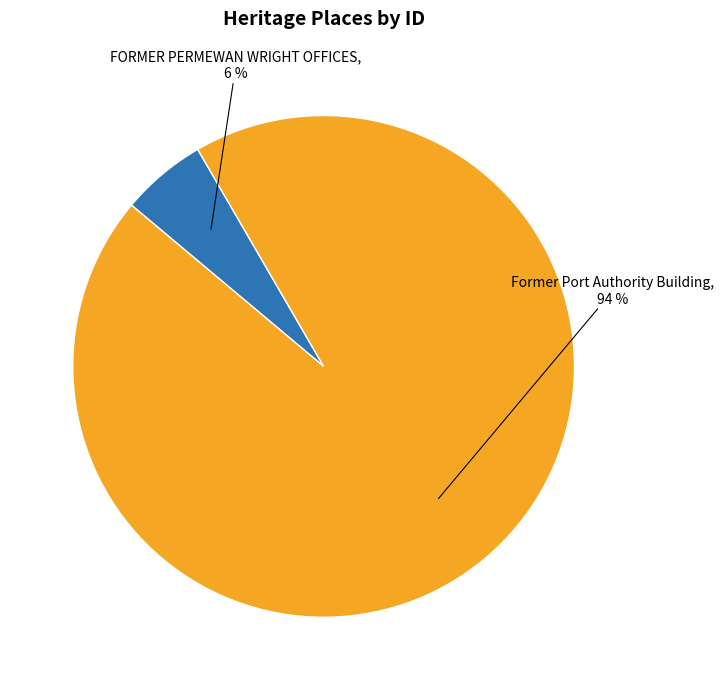

Is the sum of FORMER PERMEWAN WRIGHT OFFICES and Former Port Authority Building greater than half?

Yes